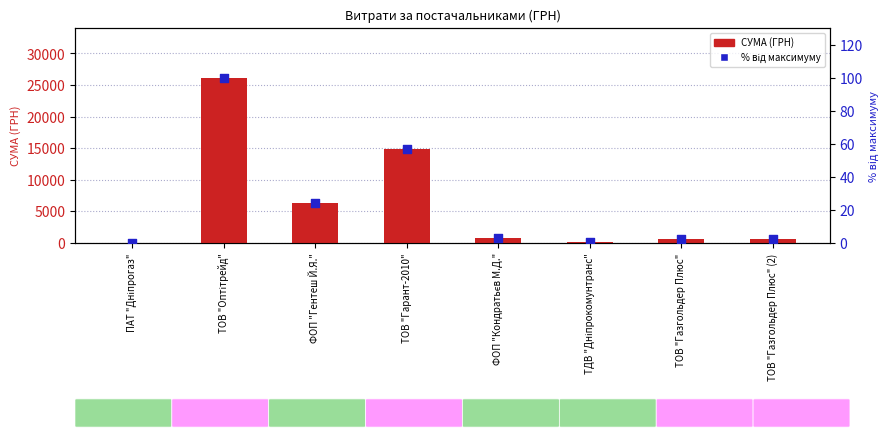

Is the value of СУМА (ГРН) at ФОП "Гентеш Й.Я." greater than the value of відсоток від максимуму at ТДВ "Дніпрокомунтранс"?

Yes